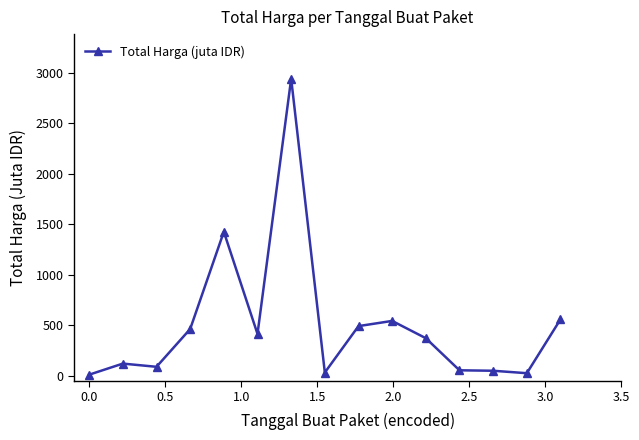

Does the chart display data point markers on the line(s)?

Yes